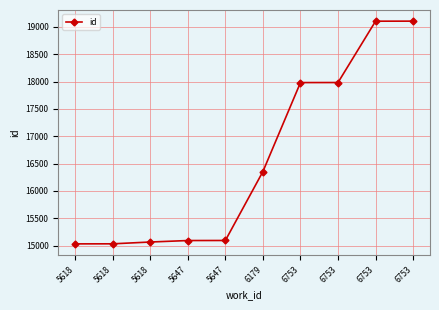

How many distinct data groups are displayed?

1